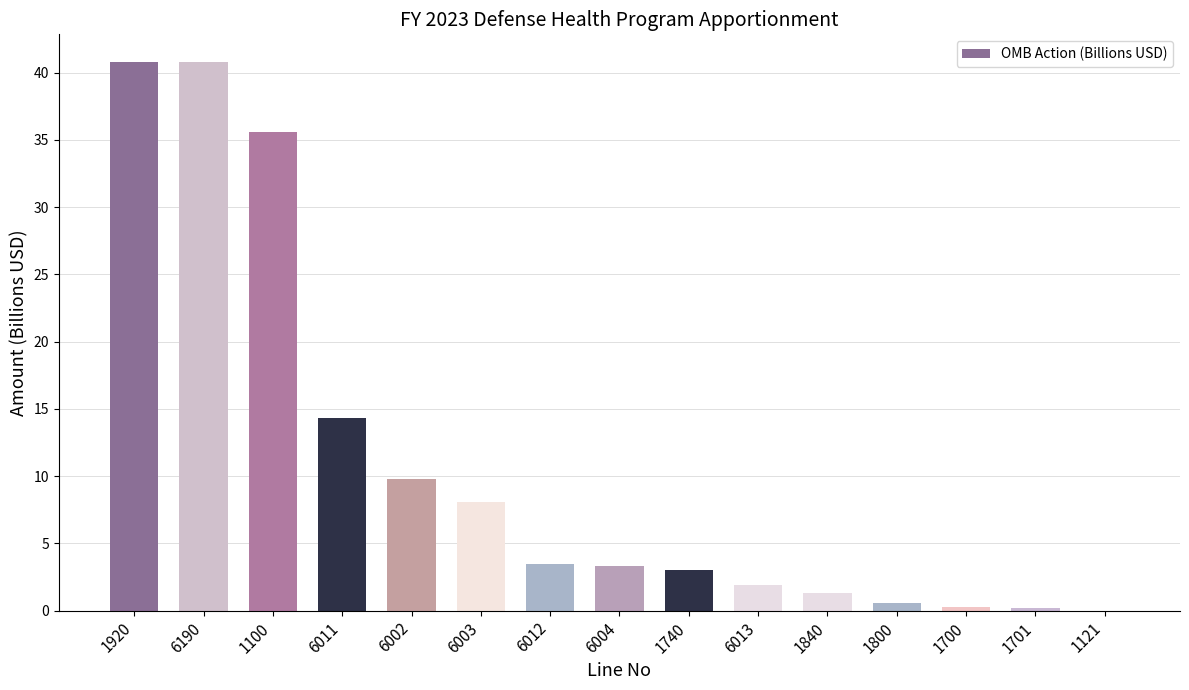

Where is the data nearest to the value 20?

6011